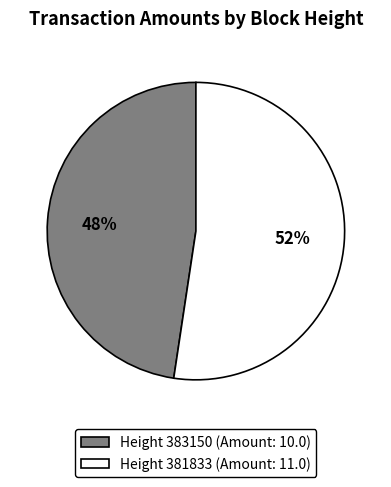

How many slices are in this pie chart?

2